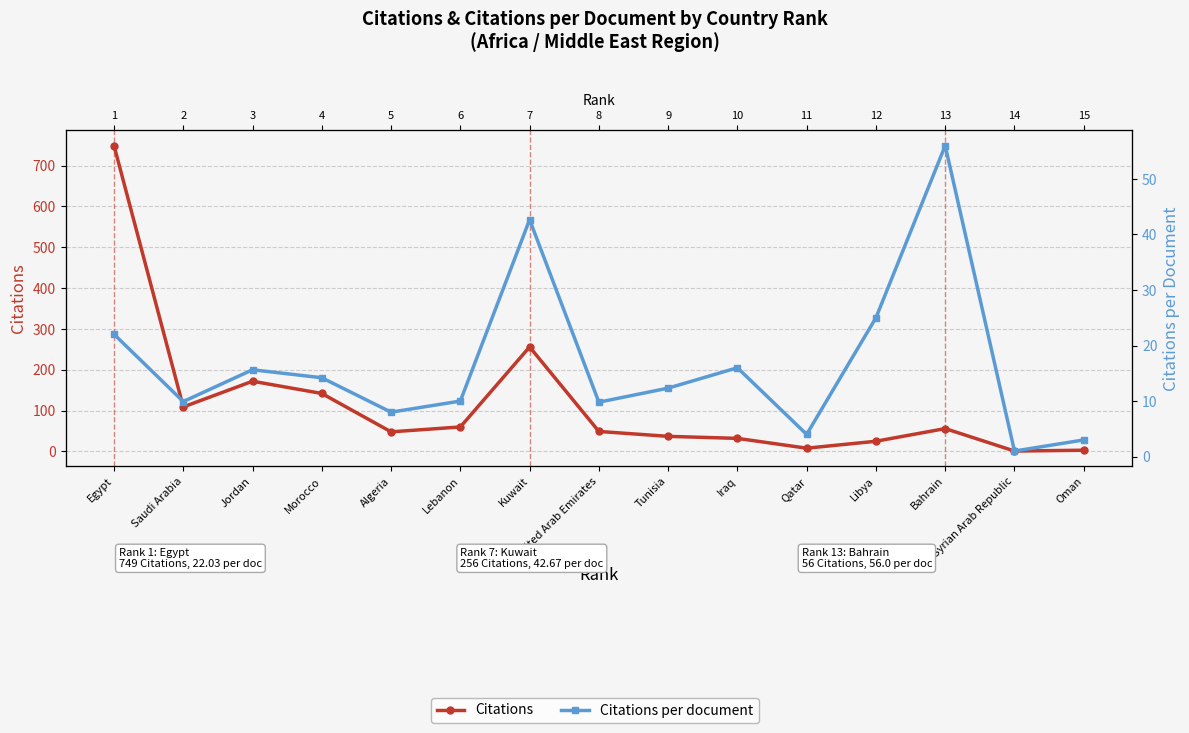

Where is Citations nearest to the value 375?

Kuwait